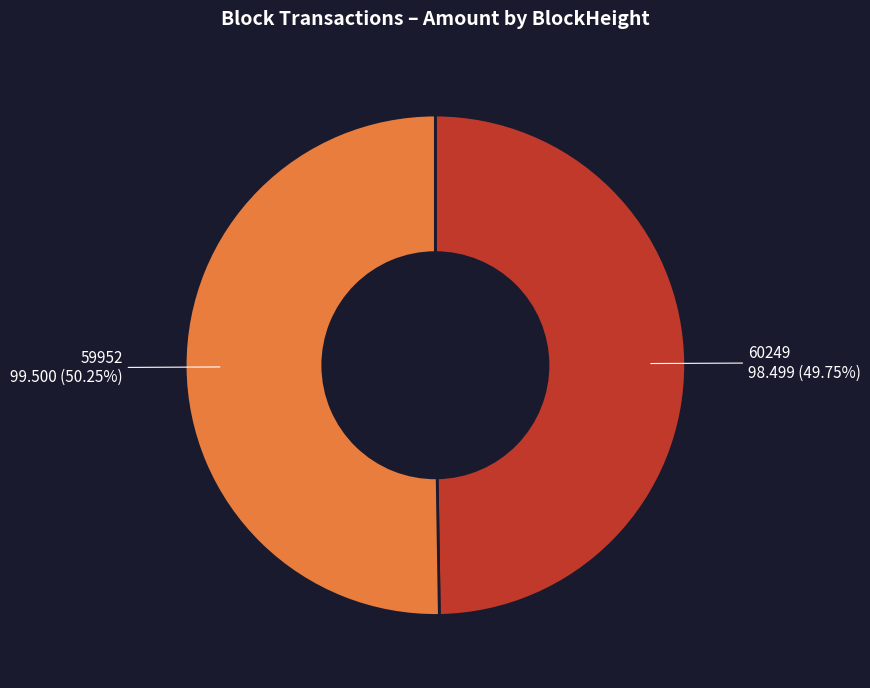

To the nearest percent, what is the average slice percentage?

50%